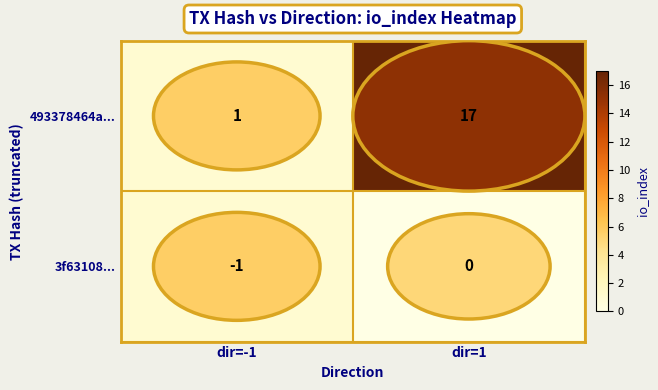

Is it true that 493378464a... equals 1 at dir=-1?

True